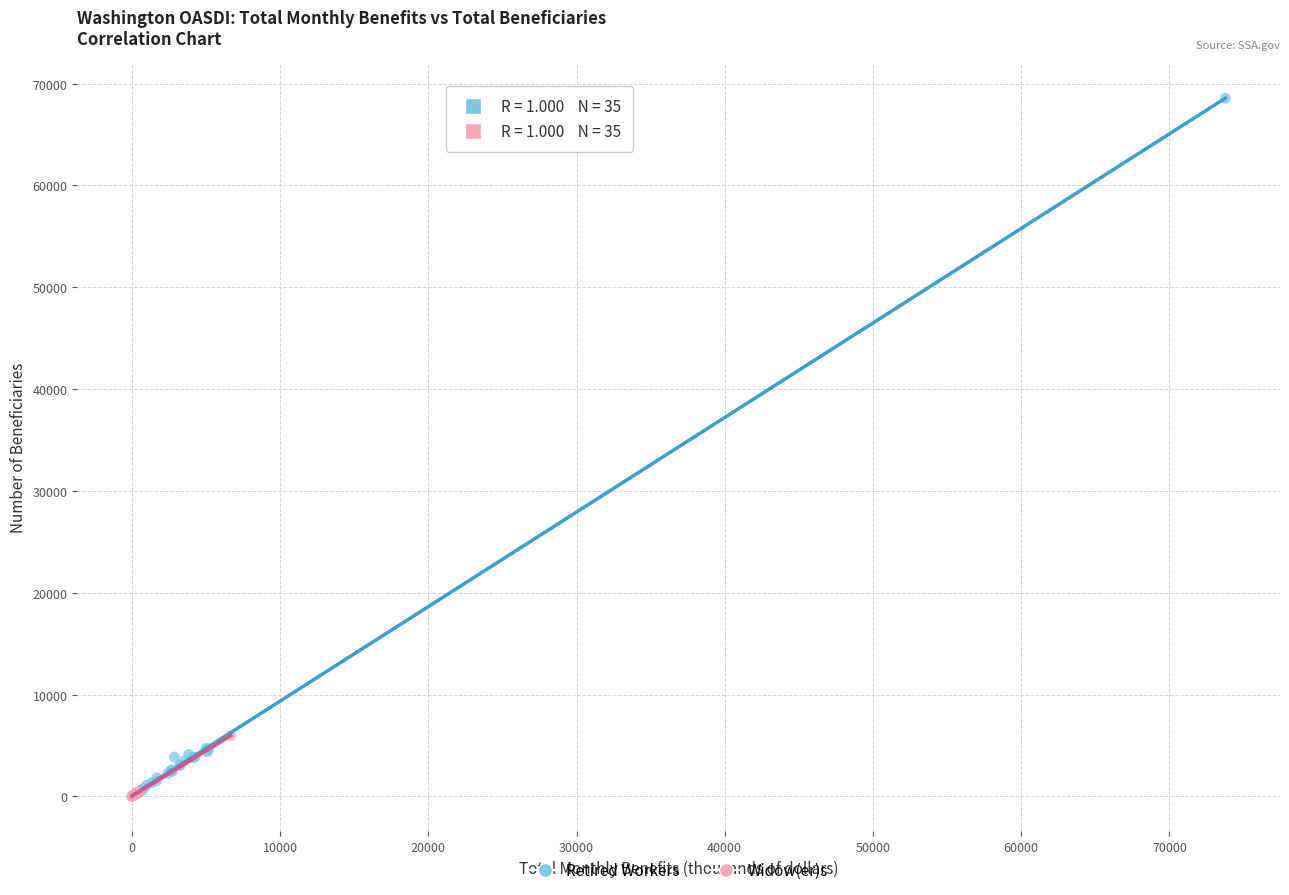

Which series has the largest Y range (max minus min)?

Retired Workers